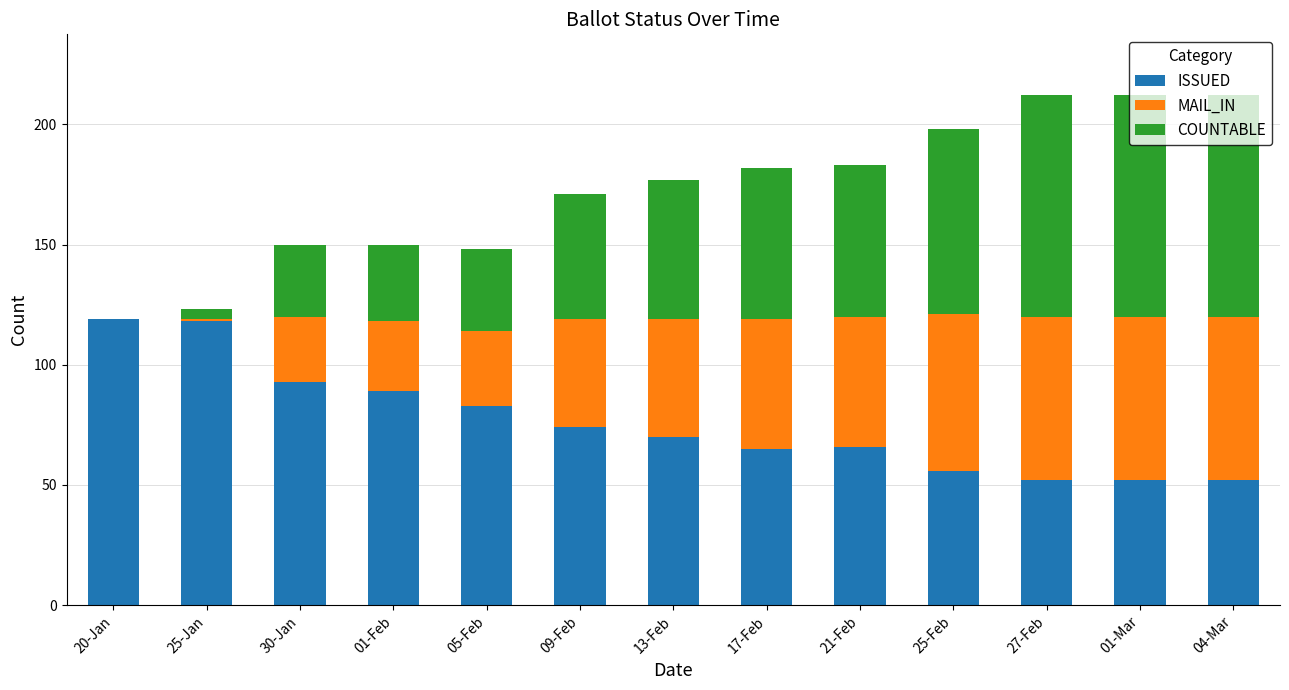

What is the maximum value for ISSUED?

119